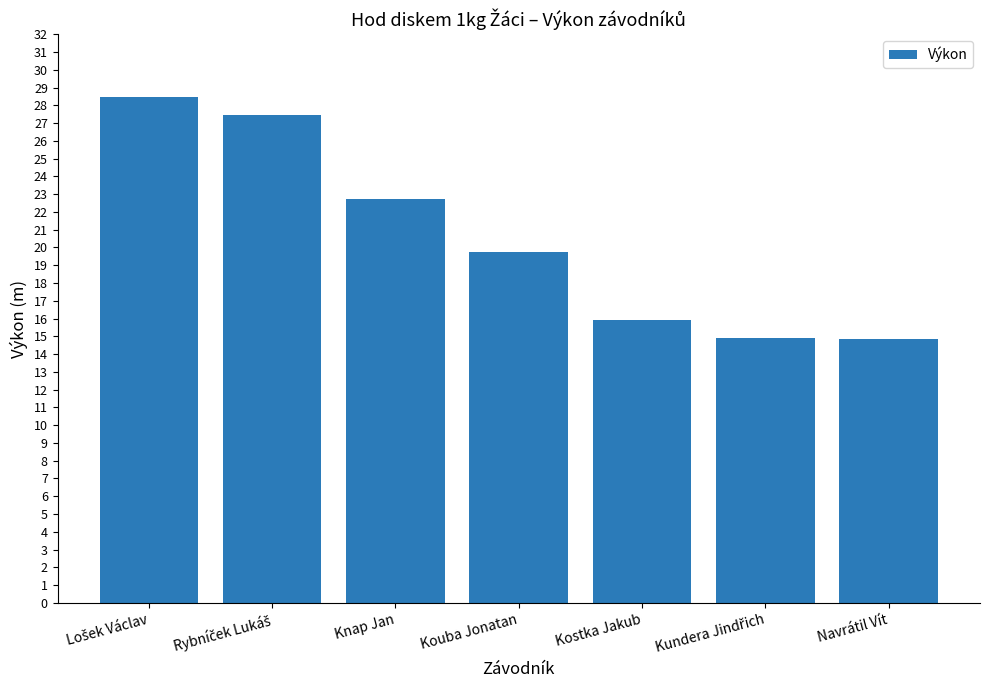

The value at Navrátil Vít is 14.8. True or false?

True